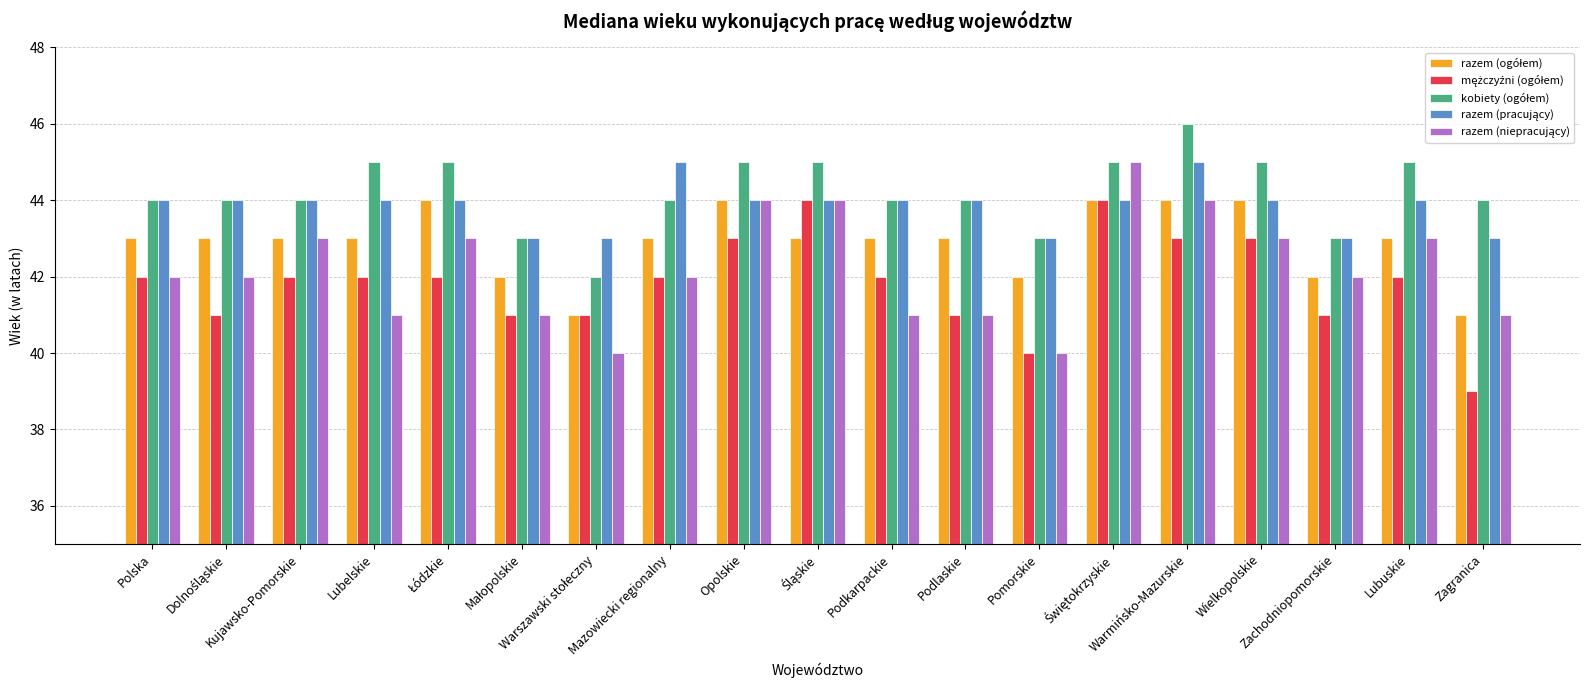

What is the greatest value displayed?

46